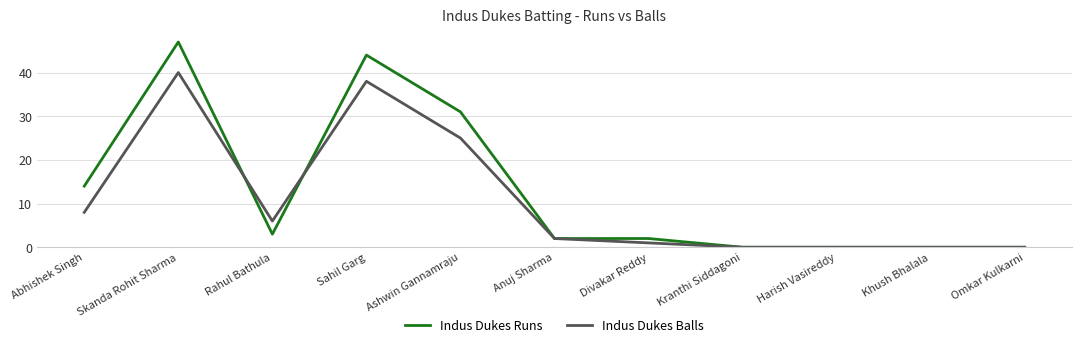

True or false: Indus Dukes Runs and Indus Dukes Balls cross at least once.

True